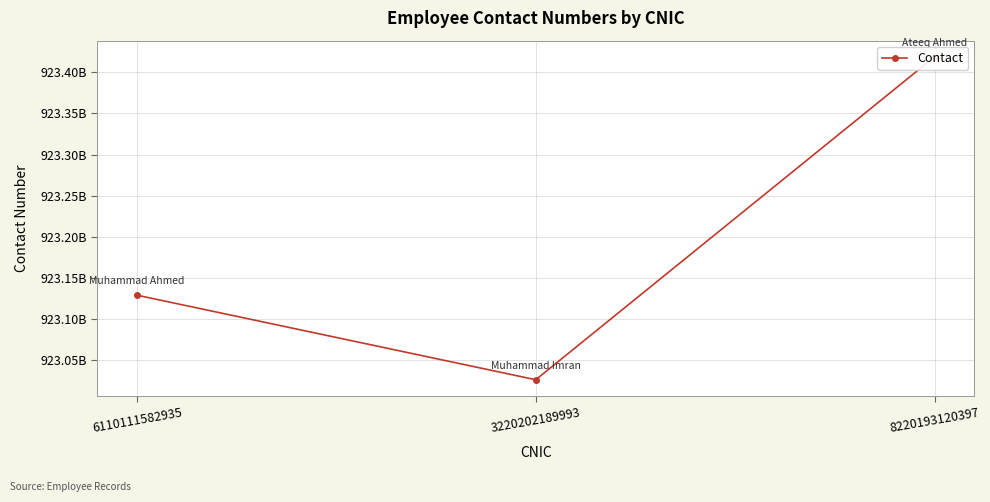

Reading left to right, extract all data points from this chart.

923129112037	923026331899	923418860189